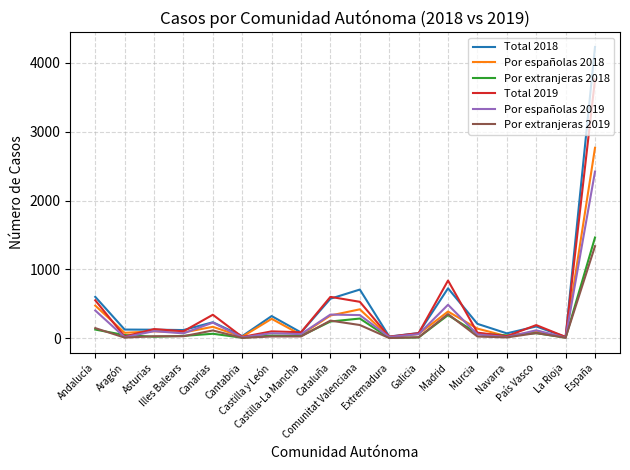

Which series has the widest spread of values?

Total 2018